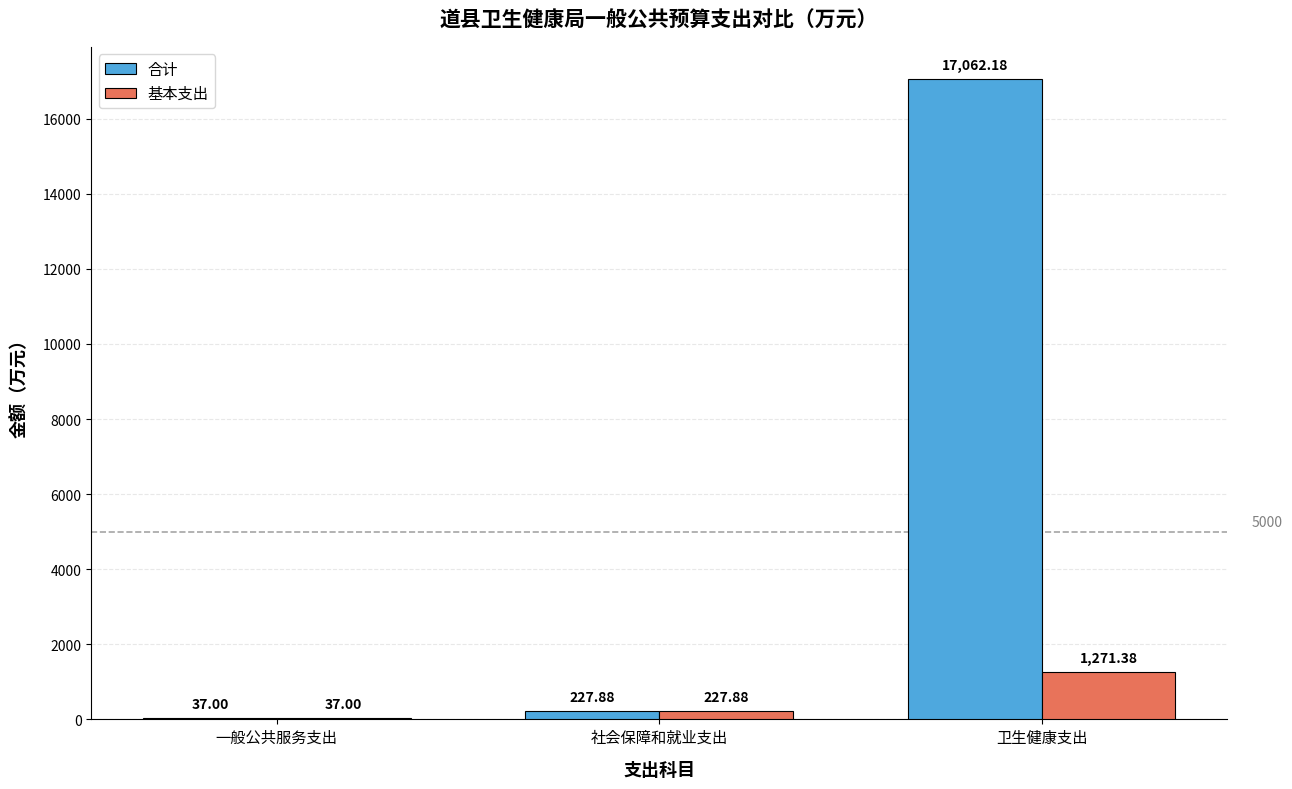

At which label does 基本支出 first exceed 227?

社会保障和就业支出